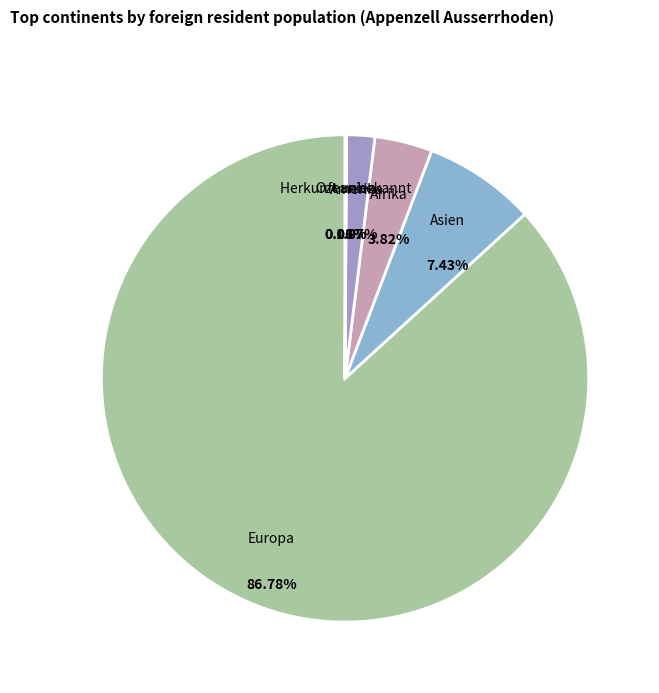

Does Amerika account for over 50% of the chart?

No